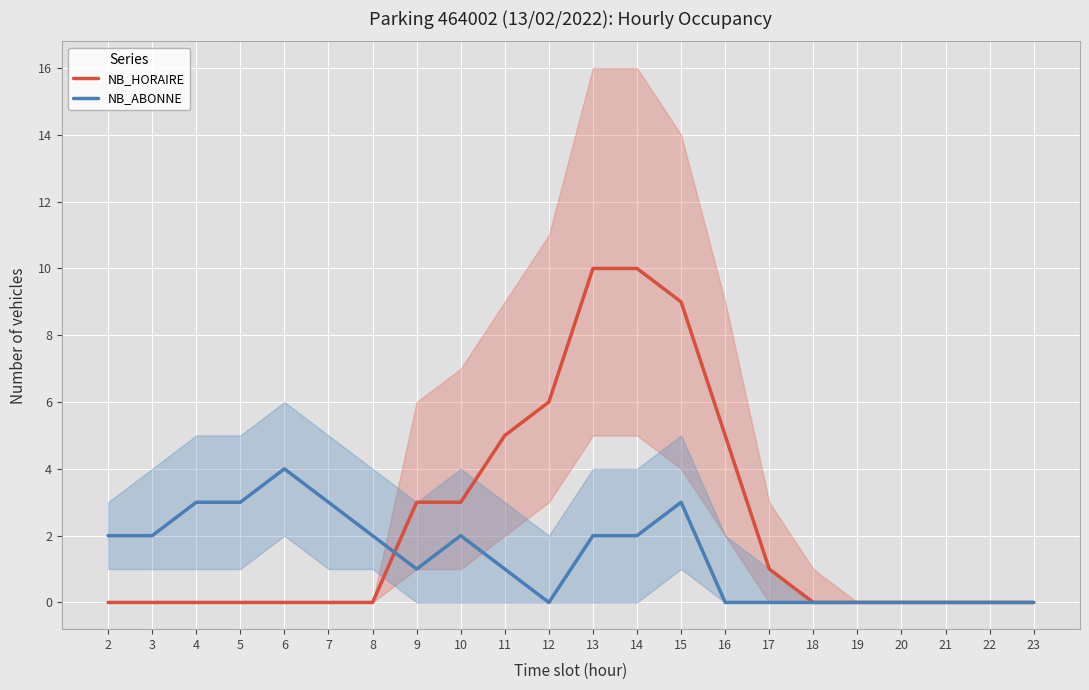

How many positive values does the NB_ABONNE series have?

13